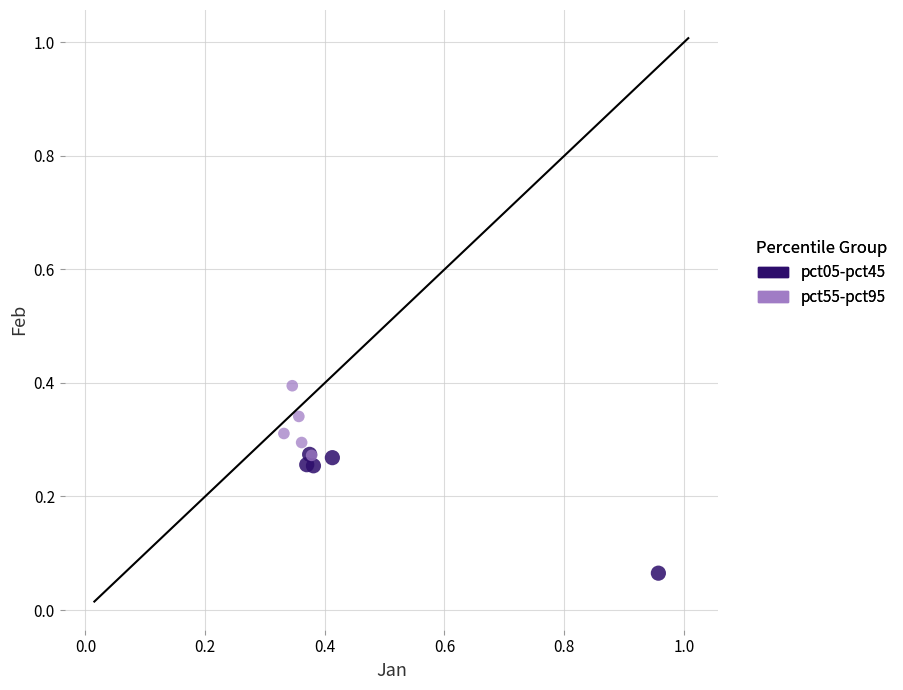

Which series reaches the maximum Y coordinate?

pct55-pct95